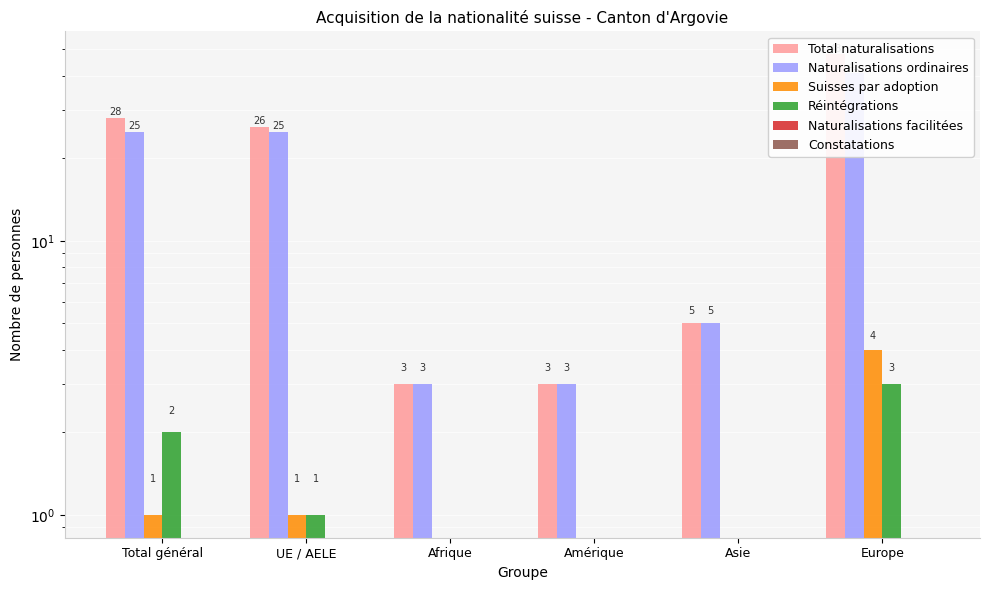

Reading right to left, what are all the values shown in this chart?

Total naturalisations: Europe=48	Asie=5	Amérique=3	Afrique=3	UE / AELE=26	Total général=28
Naturalisations ordinaires: Europe=41	Asie=5	Amérique=3	Afrique=3	UE / AELE=25	Total général=25
Suisses par adoption: Europe=4	Asie=0	Amérique=0	Afrique=0	UE / AELE=1	Total général=1
Réintégrations: Europe=3	Asie=0	Amérique=0	Afrique=0	UE / AELE=1	Total général=2
Naturalisations facilitées: Europe=0	Asie=0	Amérique=0	Afrique=0	UE / AELE=0	Total général=0
Constatations: Europe=0	Asie=0	Amérique=0	Afrique=0	UE / AELE=0	Total général=0